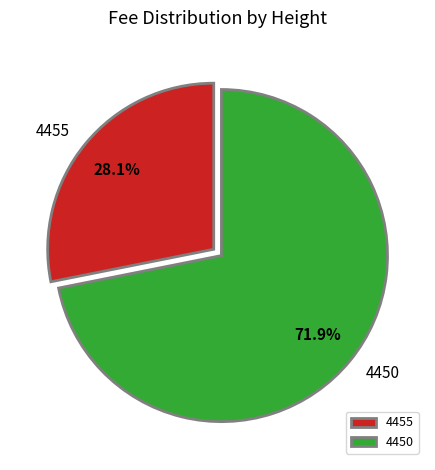

What portion of the pie excludes 4455?

71.9%